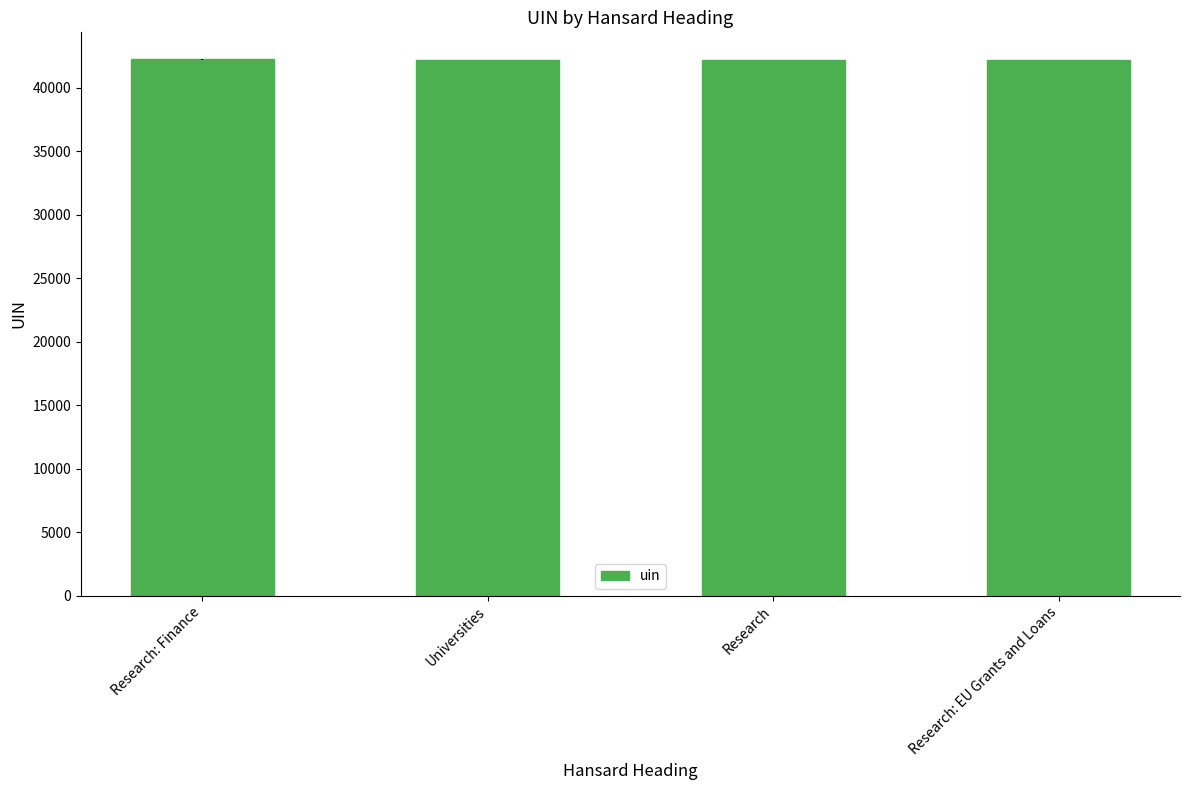

How many series are shown in this chart?

1